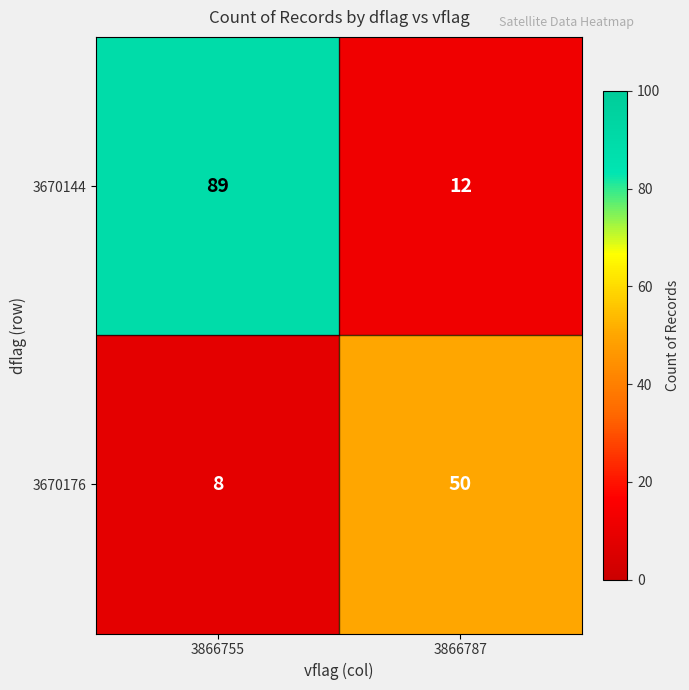

Which series has the largest range (max minus min)?

3670144